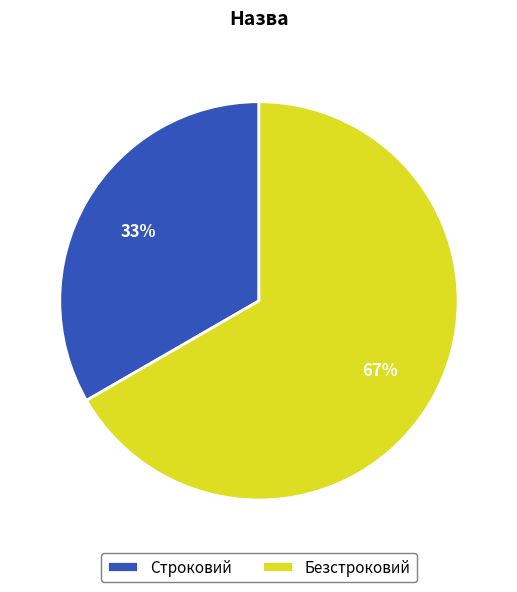

Combined, do Безстроковий and Строковий account for over 50%?

Yes